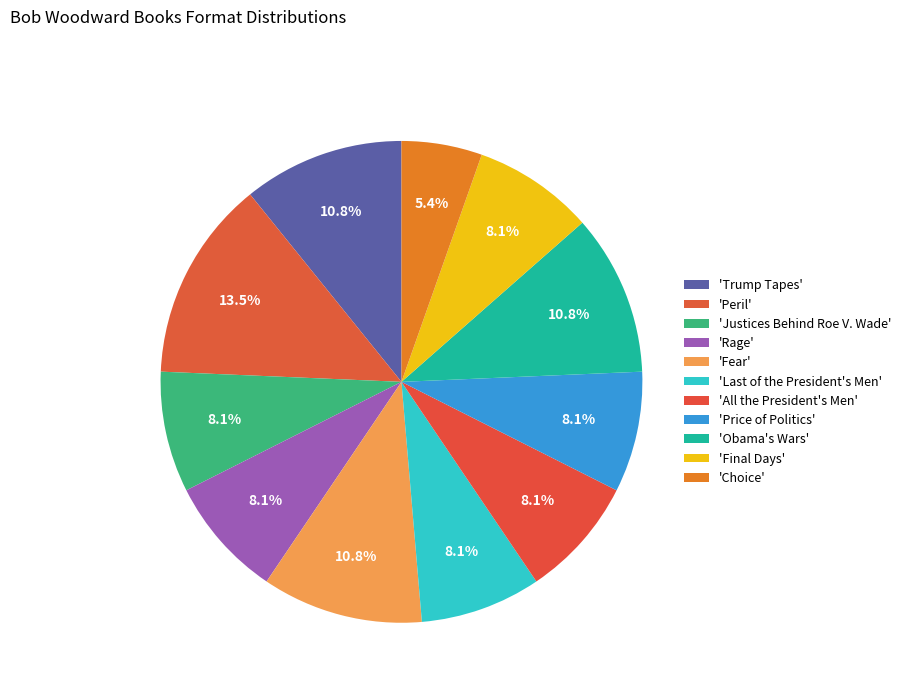

How many segments does this pie chart have?

11